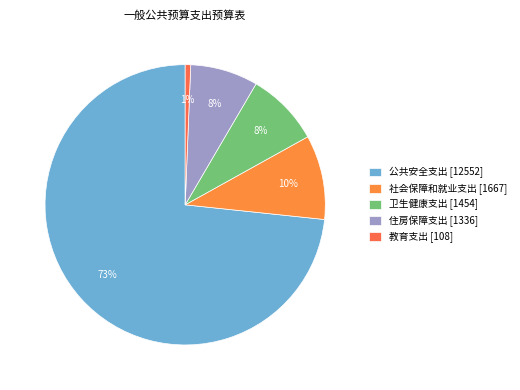

How many slices are in this pie chart?

5